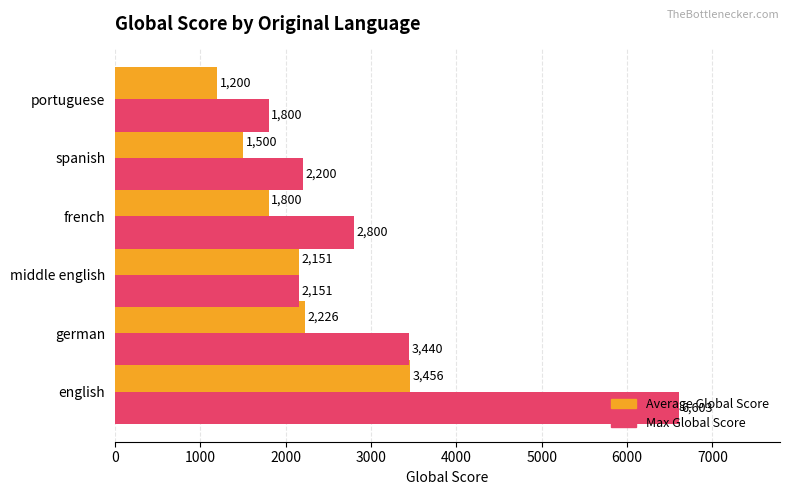

What is the average value of the Max Global Score series?

3166